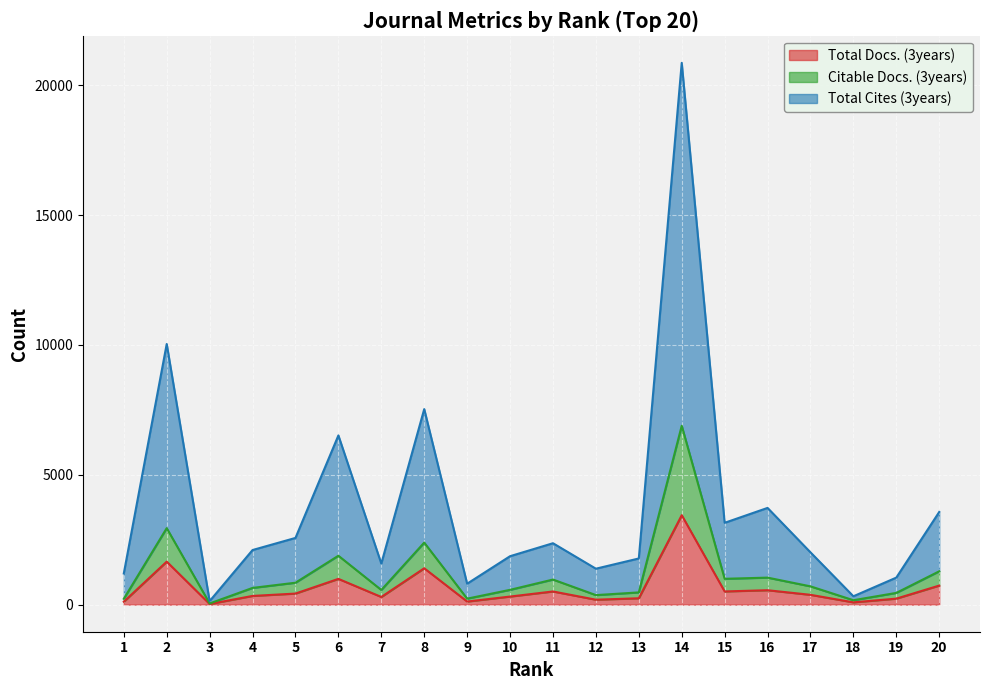

How many categories are shown in the chart?

20